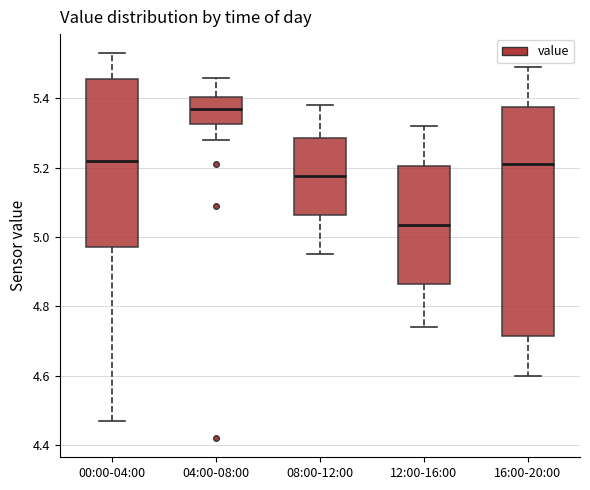

Which box has the highest median line?

04:00-08:00